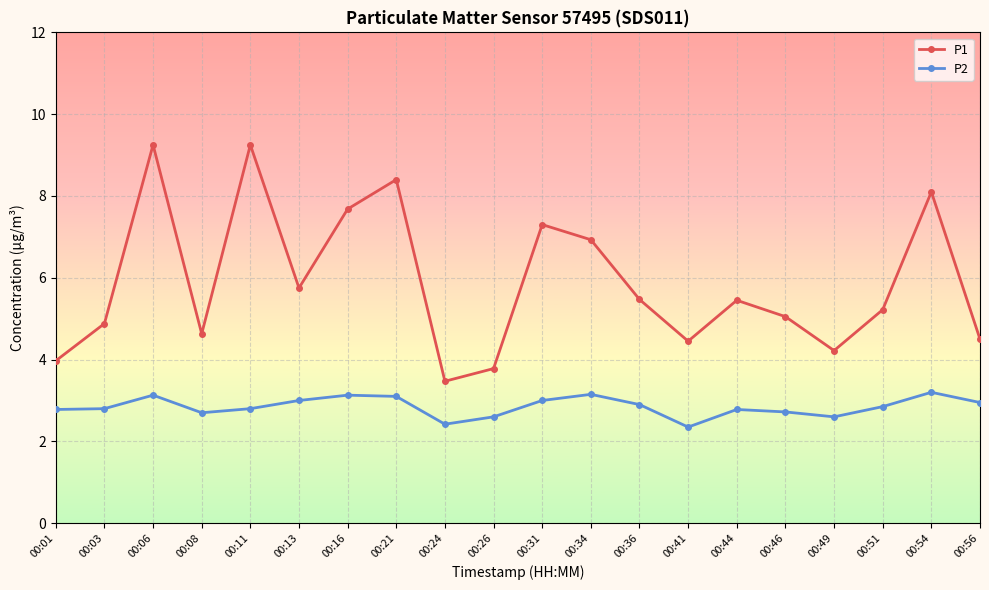

What is the sum of the P2 values at 00:03 and 00:16?

5.9